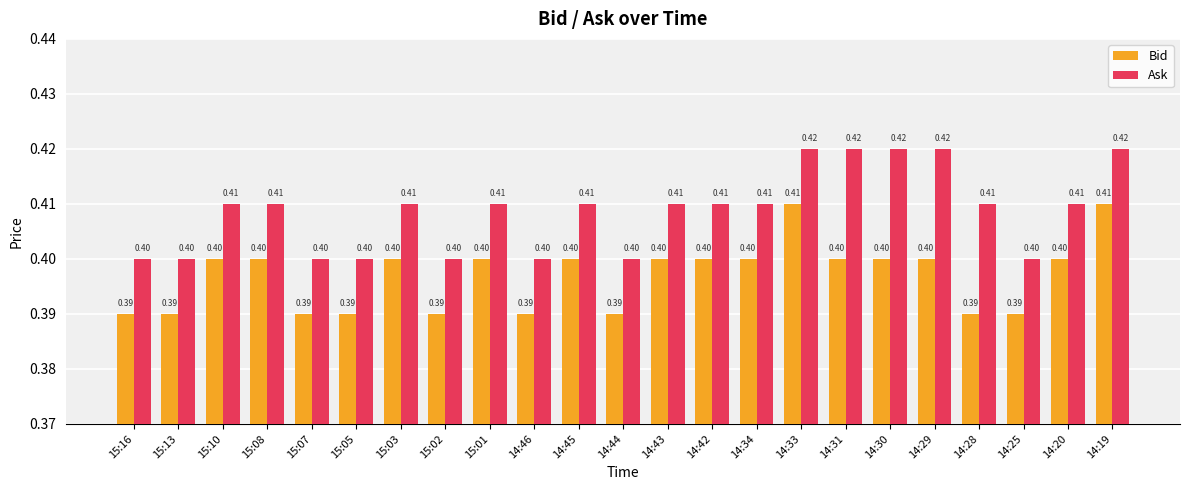

Which series changed the most between 14:30 and 14:20?

Ask